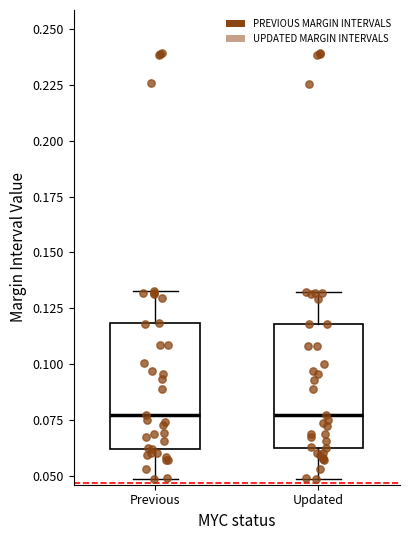

Reading left to right, read every box against the y-axis: the position of its median line, the range the box covers, and the ends of its whiskers. The values are not printed on the chart, so give them approximately, as read against the axis.

Previous: median 0.075, box 0.060 to 0.120, whiskers 0.050 to 0.135
Updated: median 0.075, box 0.060 to 0.120, whiskers 0.050 to 0.130